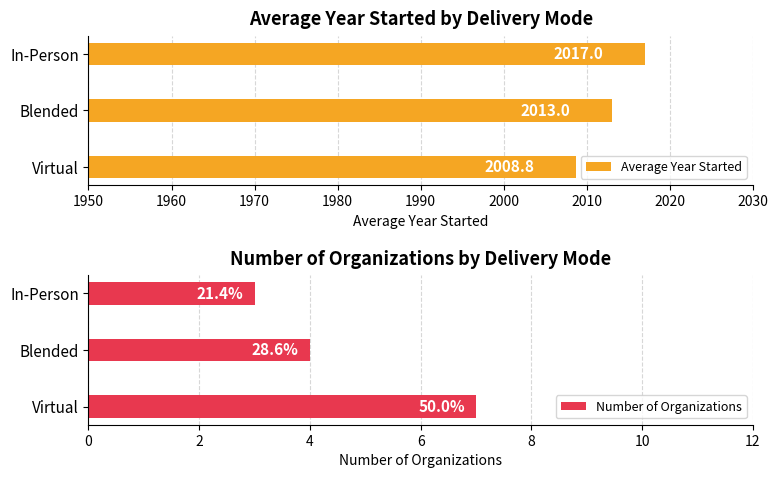

The value of Average Year Started at Virtual is 733.4. True or false?

False